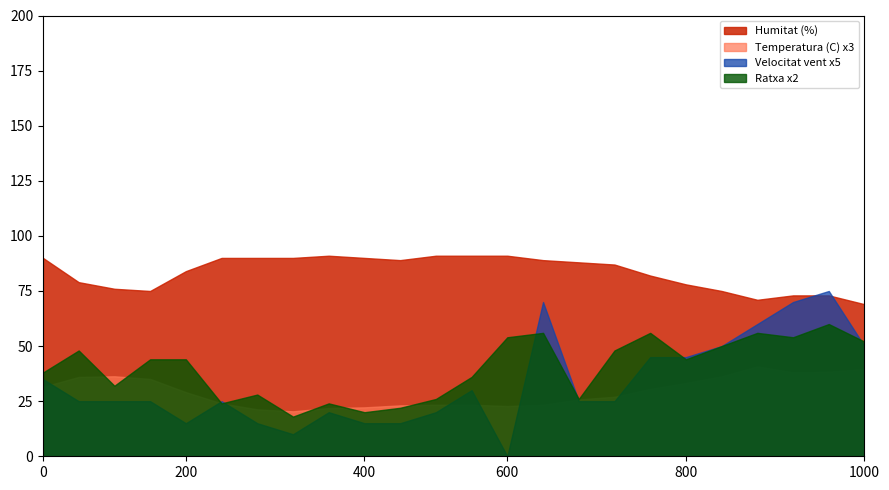

How many data points does each series have?

24